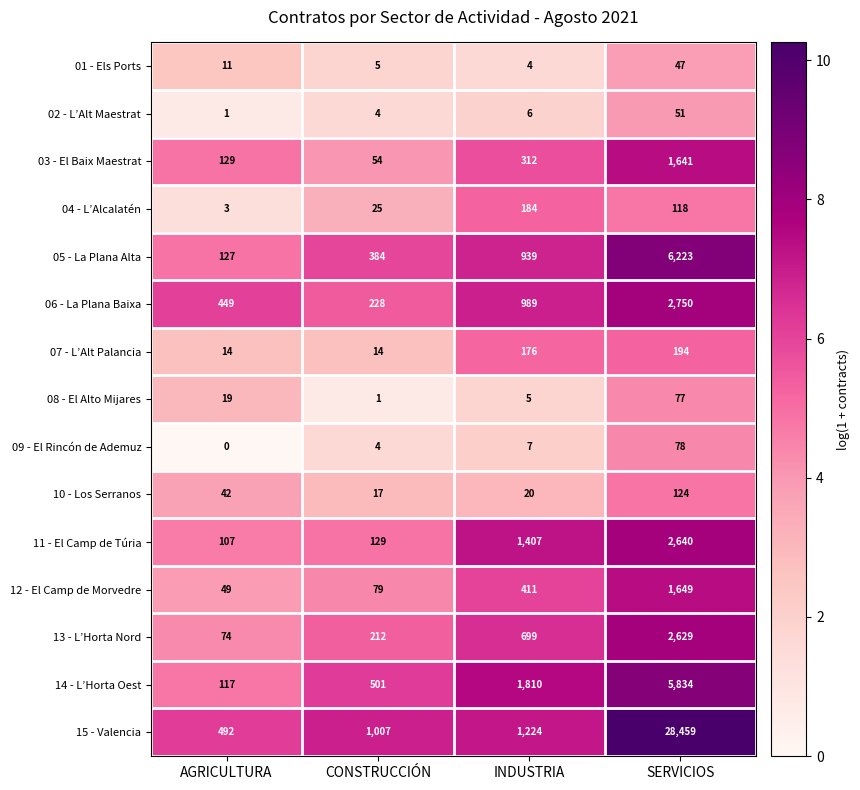

Is the value of 01 - Els Ports at SERVICIOS greater than the value of 08 - El Alto Mijares at AGRICULTURA?

Yes